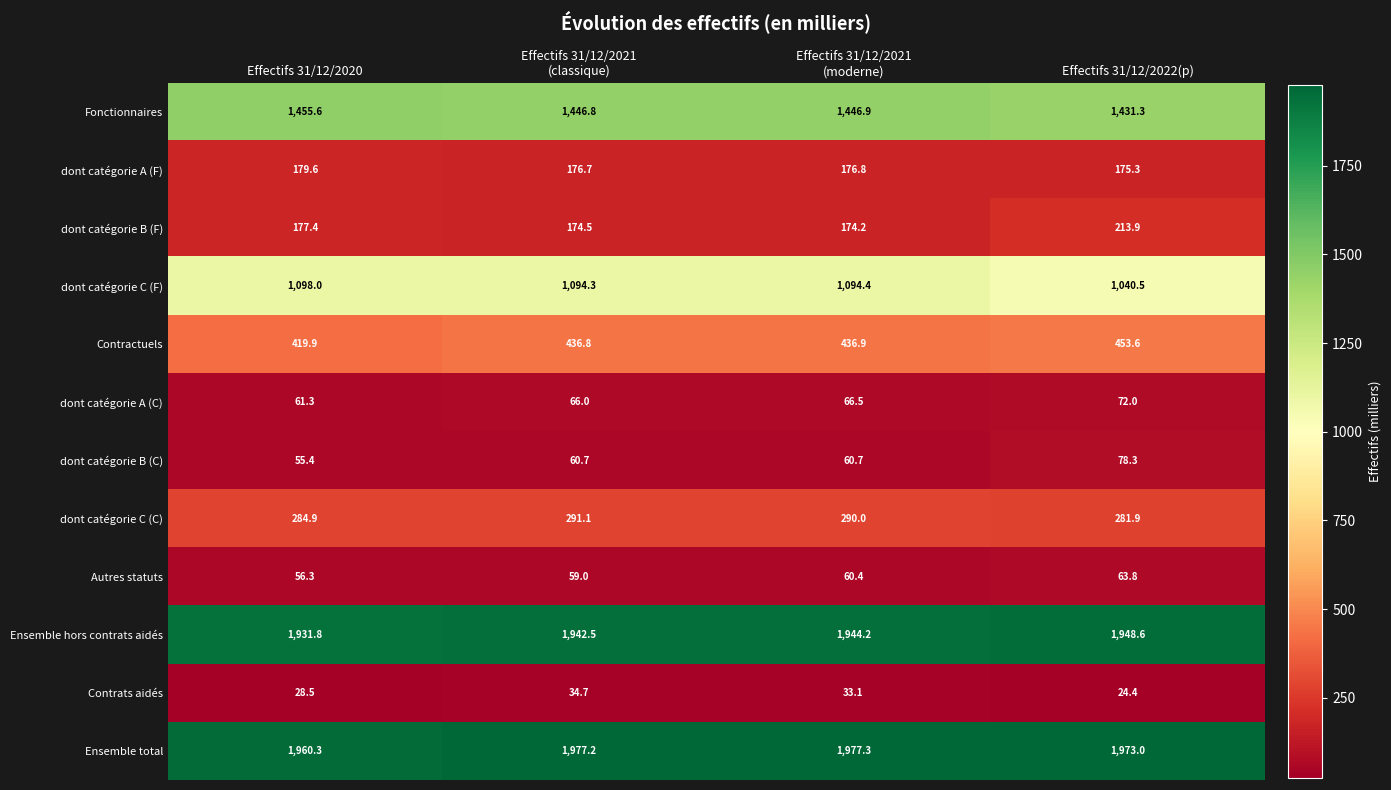

List the series in order of their peak value, highest first.

Ensemble total, Ensemble hors contrats aidés, Fonctionnaires, dont catégorie C (F), Contractuels, dont catégorie C (C), dont catégorie B (F), dont catégorie A (F), dont catégorie B (C), dont catégorie A (C), Autres statuts, Contrats aidés